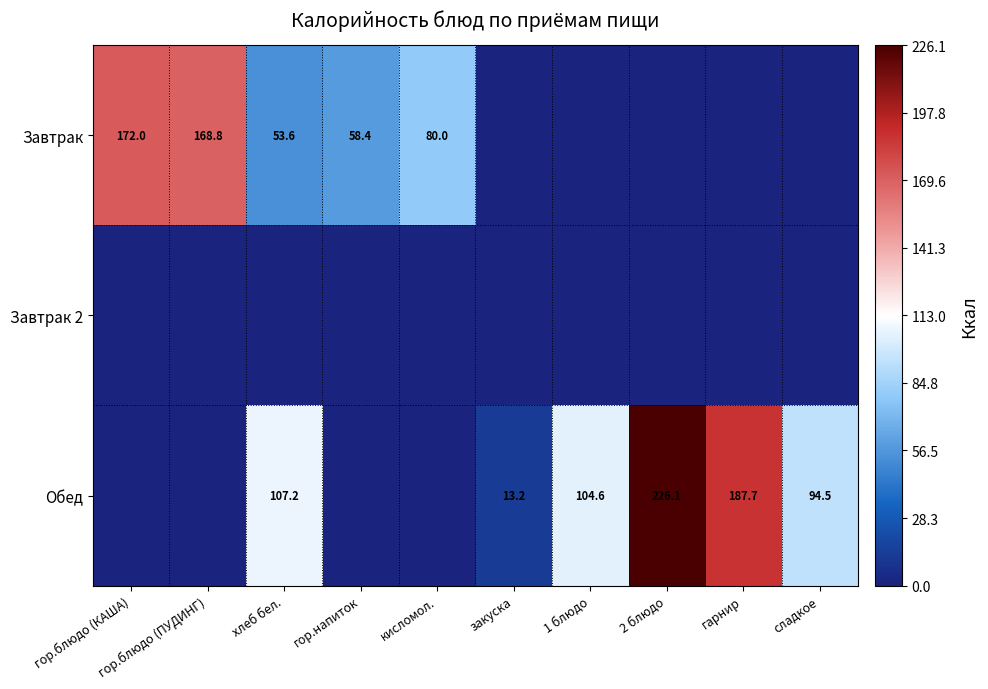

True or false: Обед has a value of 226.1 at 2 блюдо.

True